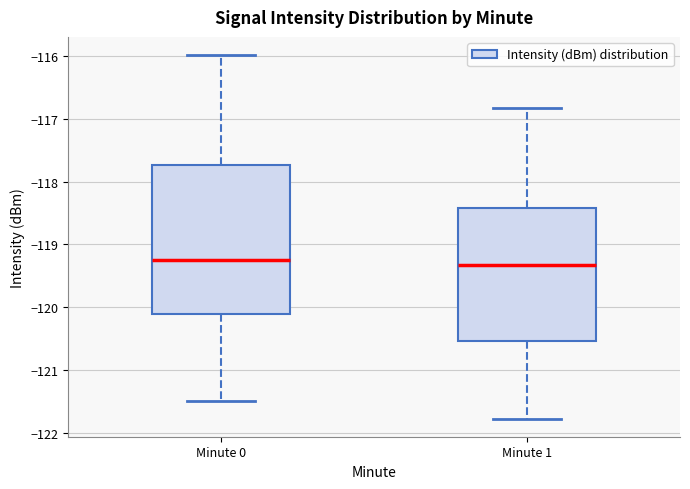

Where does the median line of the box for Minute 1 sit on the y-axis? The values are not printed on the chart, so give them approximately, as read against the axis.

-119.3